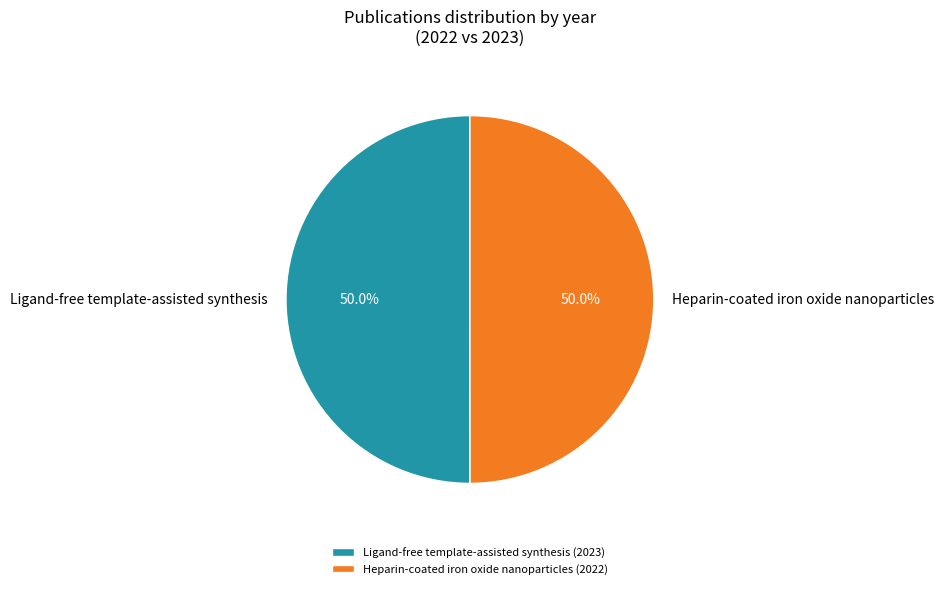

Combined, what portion of the pie is Heparin-coated iron oxide nanoparticles (2022) and Ligand-free template-assisted synthesis (2023)?

100.0%